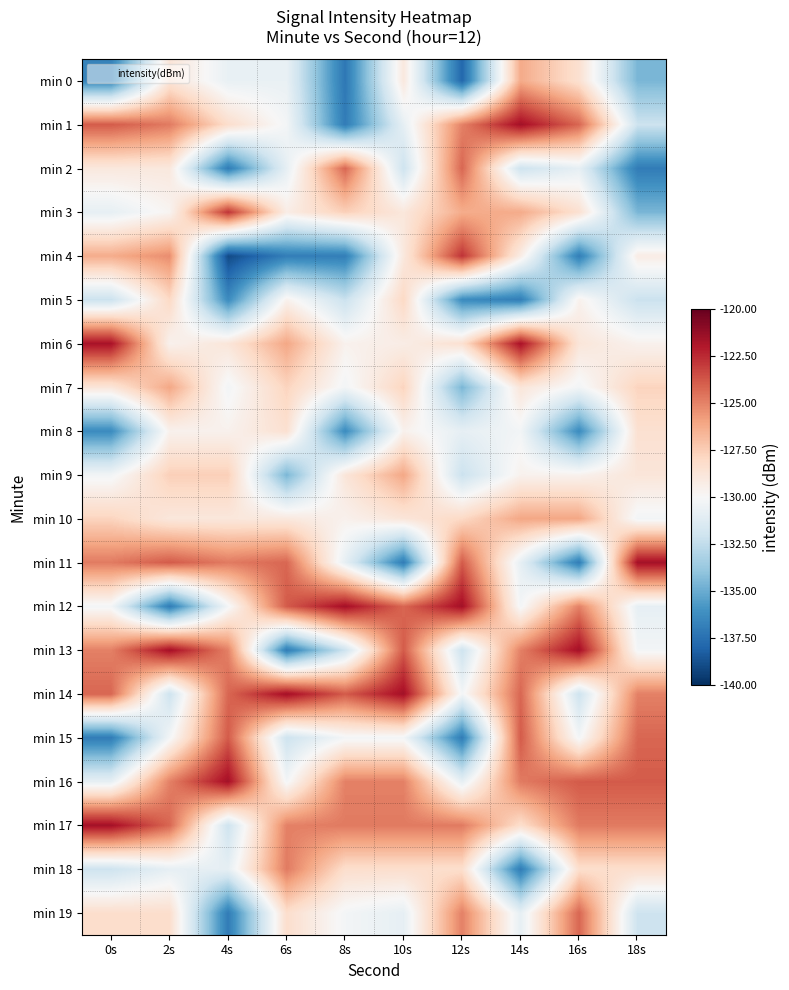

Reading left to right, list all the values displayed in this chart.

min 0: 0s=-136.7	2s=-128.7	4s=-130.7	6s=-130.7	8s=-137.2	10s=-129.0	12s=-137.9	14s=-126.3	16s=-128.4	18s=-134.6
min 1: 0s=-123.9	2s=-124.8	4s=-128.3	6s=-130.2	8s=-137.0	10s=-130.9	12s=-125.0	14s=-121.6	16s=-124.2	18s=-132.1
min 2: 0s=-129.0	2s=-129.0	4s=-137.0	6s=-130.9	8s=-124.2	10s=-132.1	12s=-124.2	14s=-132.1	16s=-130.9	18s=-137.0
min 3: 0s=-130.9	2s=-129.7	4s=-122.8	6s=-129.3	8s=-127.6	10s=-128.9	12s=-126.3	14s=-126.3	16s=-128.4	18s=-134.6
min 4: 0s=-126.3	2s=-125.3	4s=-139.0	6s=-136.9	8s=-136.9	10s=-129.0	12s=-122.8	14s=-129.3	16s=-136.9	18s=-129.3
min 5: 0s=-132.2	2s=-128.0	4s=-136.3	6s=-129.6	8s=-132.2	10s=-128.0	12s=-136.3	14s=-136.9	16s=-129.6	18s=-132.2
min 6: 0s=-121.7	2s=-129.6	4s=-128.8	6s=-126.1	8s=-129.6	10s=-129.3	12s=-128.4	14s=-121.7	16s=-128.8	18s=-129.6
min 7: 0s=-128.8	2s=-126.1	4s=-130.3	6s=-127.8	8s=-130.3	10s=-127.8	12s=-134.6	14s=-128.8	16s=-130.3	18s=-127.8
min 8: 0s=-136.3	2s=-129.6	4s=-129.6	6s=-128.4	8s=-136.3	10s=-129.6	12s=-130.9	14s=-130.3	16s=-136.3	18s=-128.4
min 9: 0s=-130.3	2s=-127.6	4s=-127.6	6s=-134.6	8s=-128.8	10s=-126.1	12s=-132.2	14s=-129.6	16s=-129.6	18s=-128.8
min 10: 0s=-127.8	2s=-128.9	4s=-128.9	6s=-129.0	8s=-129.6	10s=-128.8	12s=-128.0	14s=-126.1	16s=-126.1	18s=-130.3
min 11: 0s=-124.8	2s=-123.9	4s=-124.8	6s=-124.2	8s=-130.9	10s=-137.0	12s=-123.9	14s=-130.9	16s=-137.0	18s=-121.6
min 12: 0s=-130.2	2s=-137.0	4s=-130.2	6s=-123.9	8s=-121.6	10s=-124.2	12s=-121.6	14s=-130.2	16s=-125.0	18s=-130.9
min 13: 0s=-125.0	2s=-121.6	4s=-125.0	6s=-137.0	8s=-132.1	10s=-123.9	12s=-132.1	14s=-125.0	16s=-121.6	18s=-130.2
min 14: 0s=-124.2	2s=-132.1	4s=-124.2	6s=-121.6	8s=-123.9	10s=-121.6	12s=-130.2	14s=-124.2	16s=-132.1	18s=-125.0
min 15: 0s=-137.0	2s=-130.2	4s=-123.9	6s=-132.1	8s=-130.2	10s=-130.2	12s=-137.0	14s=-123.9	16s=-130.2	18s=-124.2
min 16: 0s=-130.9	2s=-125.0	4s=-121.6	6s=-130.2	8s=-125.0	10s=-125.0	12s=-130.9	14s=-124.8	16s=-123.9	18s=-123.9
min 17: 0s=-121.6	2s=-124.2	4s=-132.1	6s=-125.0	8s=-124.8	10s=-124.8	12s=-124.8	14s=-128.3	16s=-124.8	18s=-124.8
min 18: 0s=-132.1	2s=-130.9	4s=-130.9	6s=-124.8	8s=-128.3	10s=-128.3	12s=-128.3	14s=-137.0	16s=-128.3	18s=-128.3
min 19: 0s=-128.3	2s=-128.3	4s=-137.0	6s=-128.3	8s=-130.2	10s=-130.9	12s=-125.0	14s=-130.9	16s=-124.2	18s=-132.1